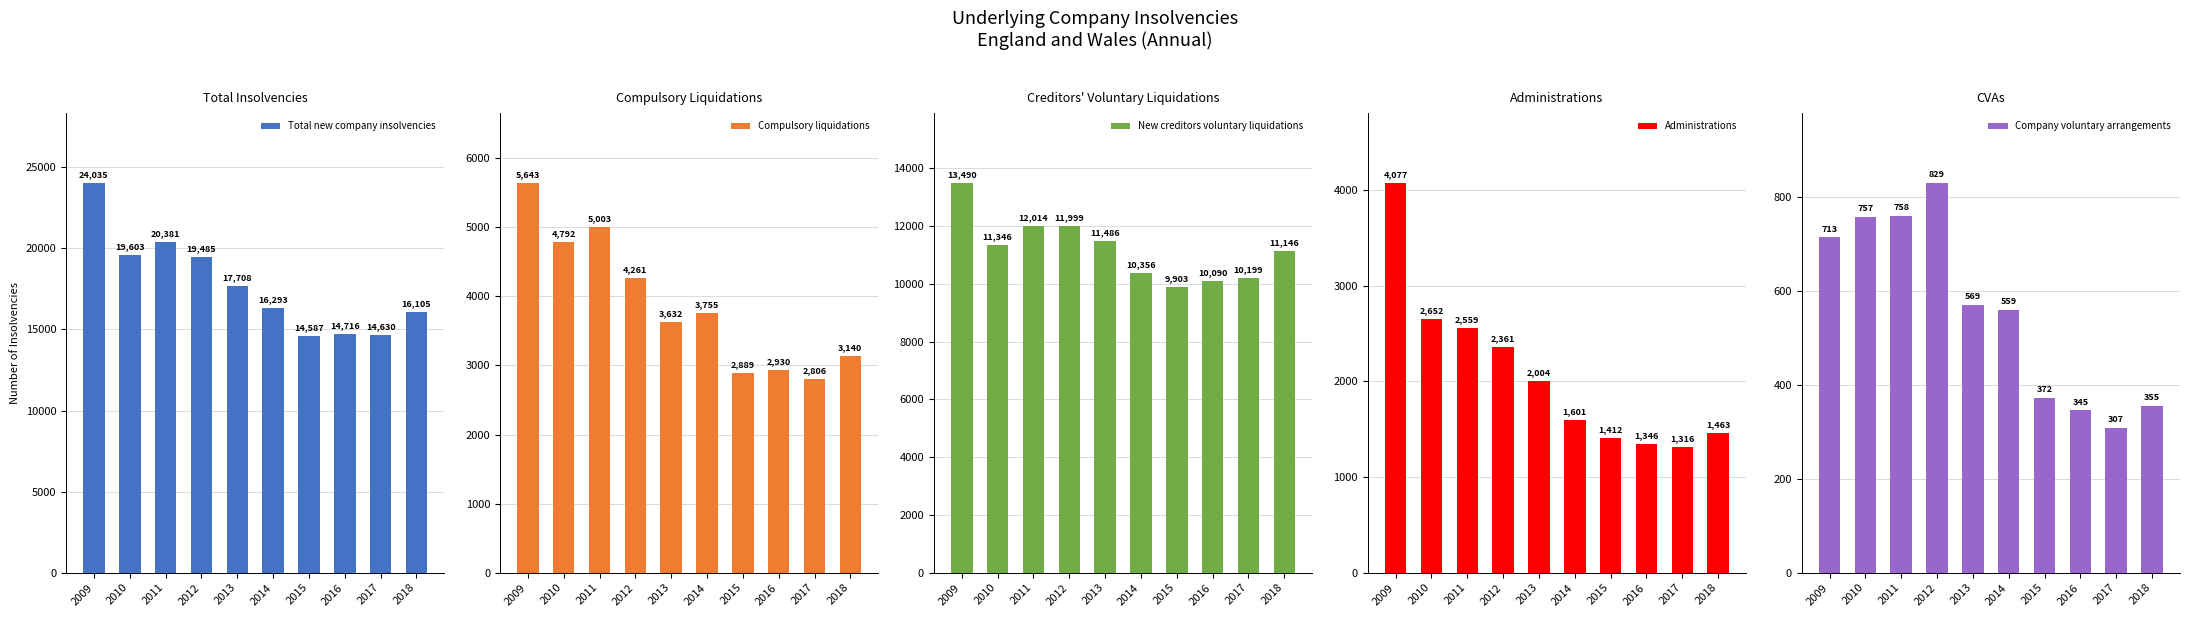

True or false: Compulsory liquidations has a value of 698 at 2018.

False